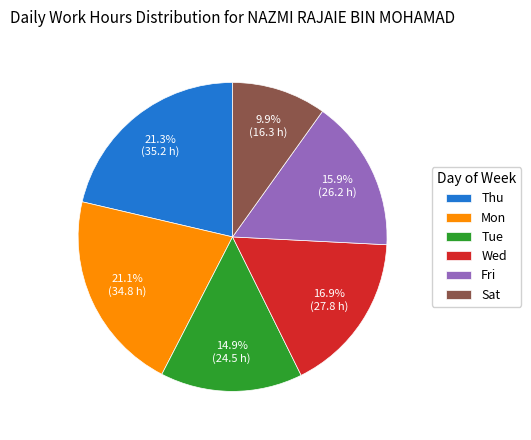

Is the sum of Mon and Fri greater than half?

No